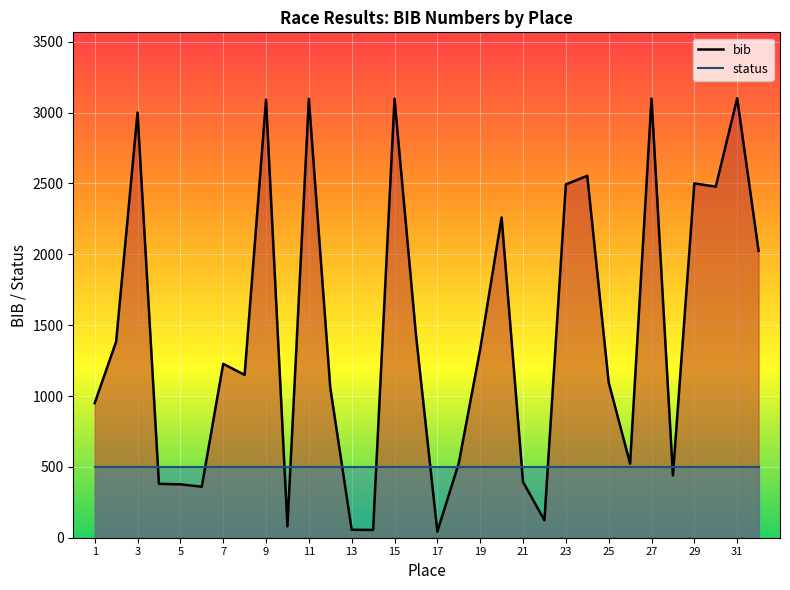

What is the value of the 19th point from the left?

1330